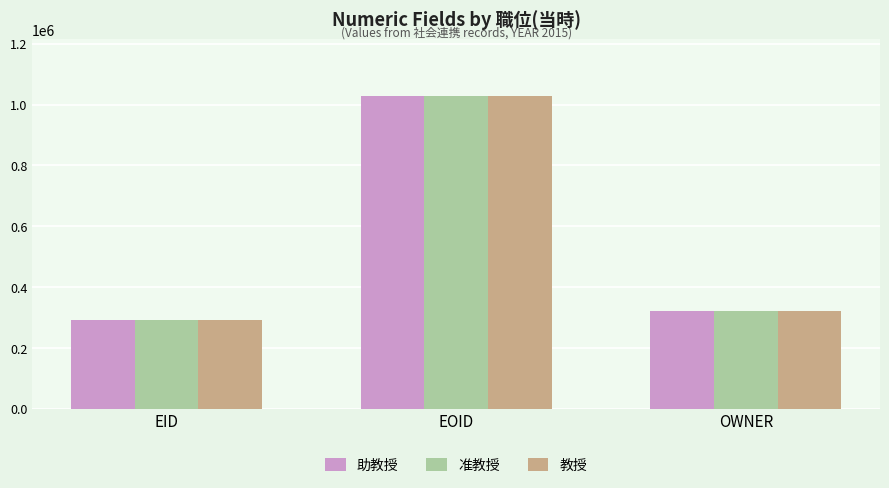

At which label does 助教授 first exceed 323006?

EOID